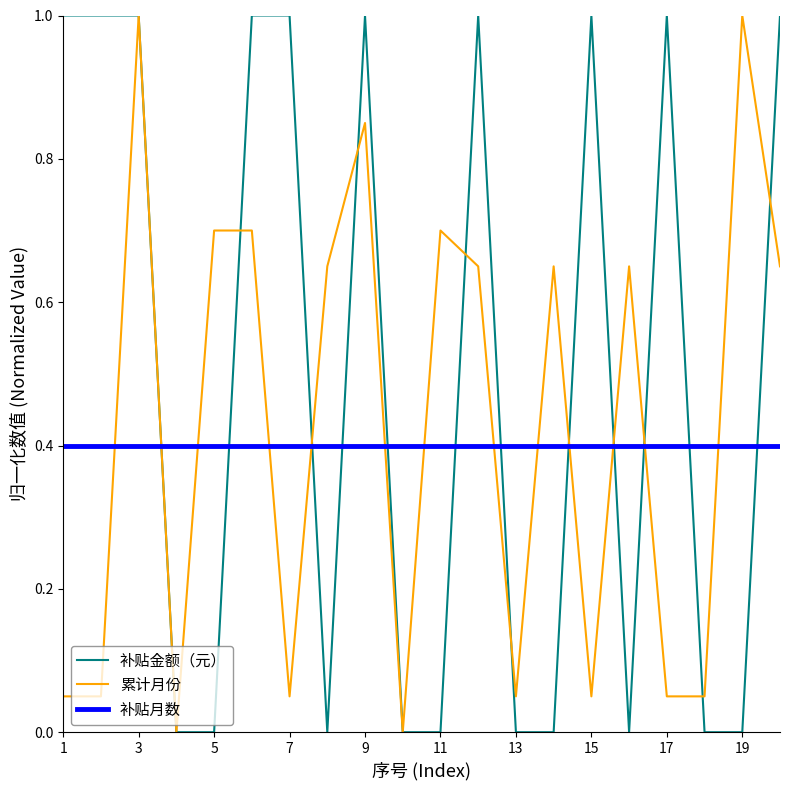

True or false: 补贴月数 and 补贴金额（元） cross at least once.

True